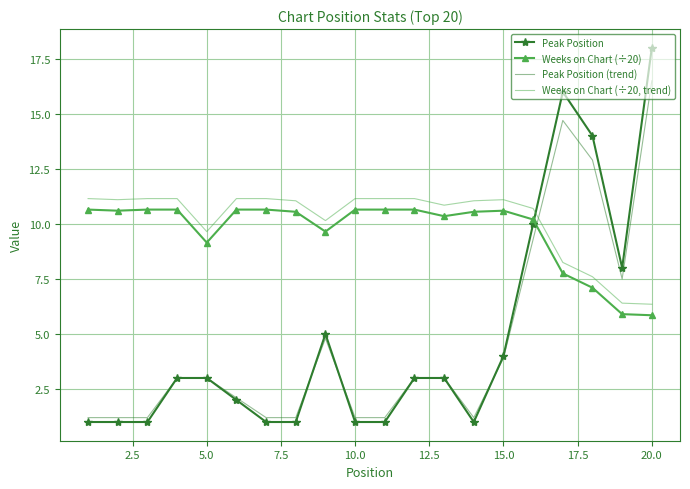

How many intersections are there between Peak Position (trend) and Weeks on Chart (÷20)?

1